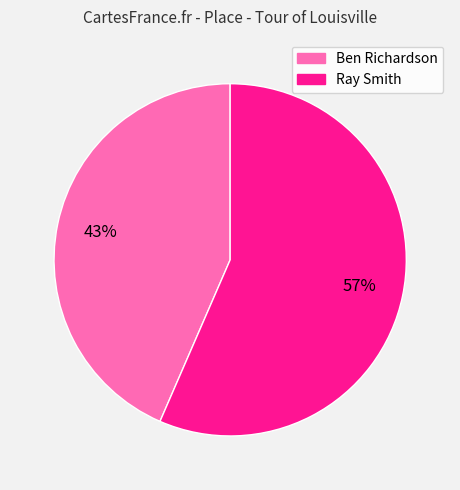

Do Ray Smith and Ben Richardson together represent more than half of the pie?

Yes